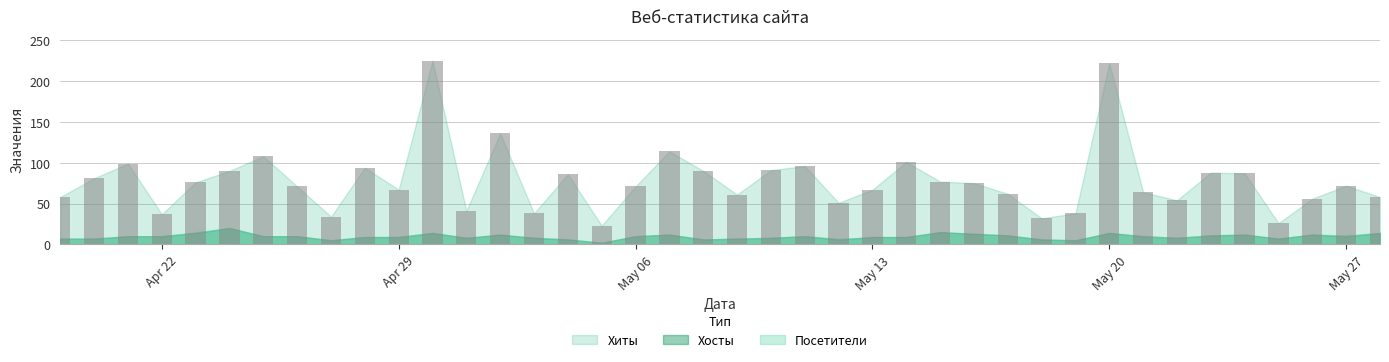

What is the difference between the second highest and second lowest values?

196